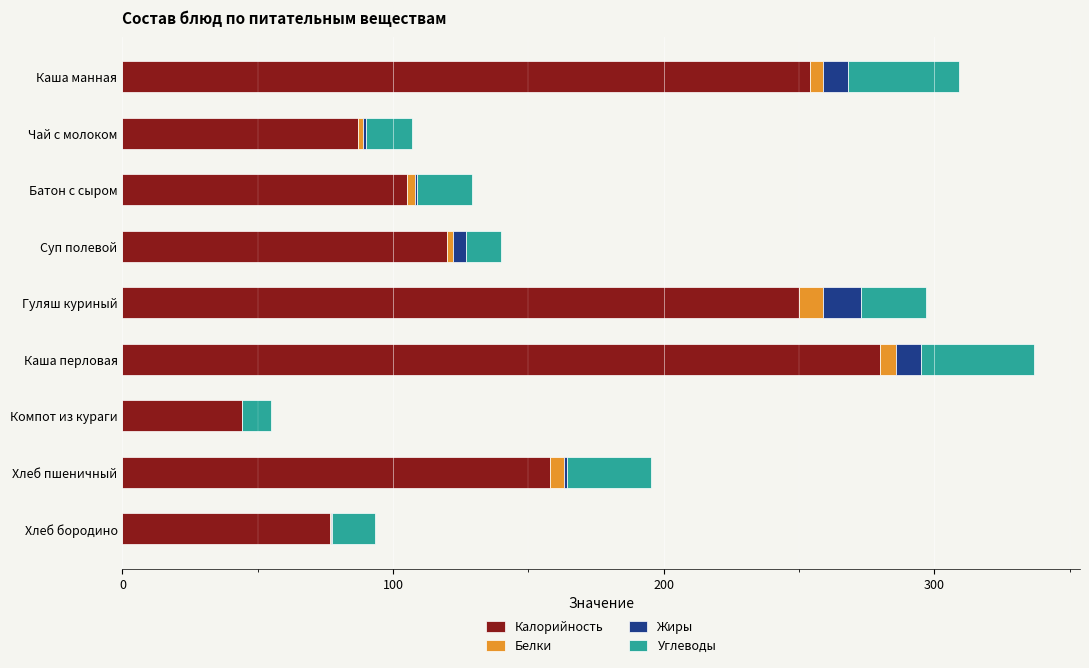

Count the number of data series in this chart.

4